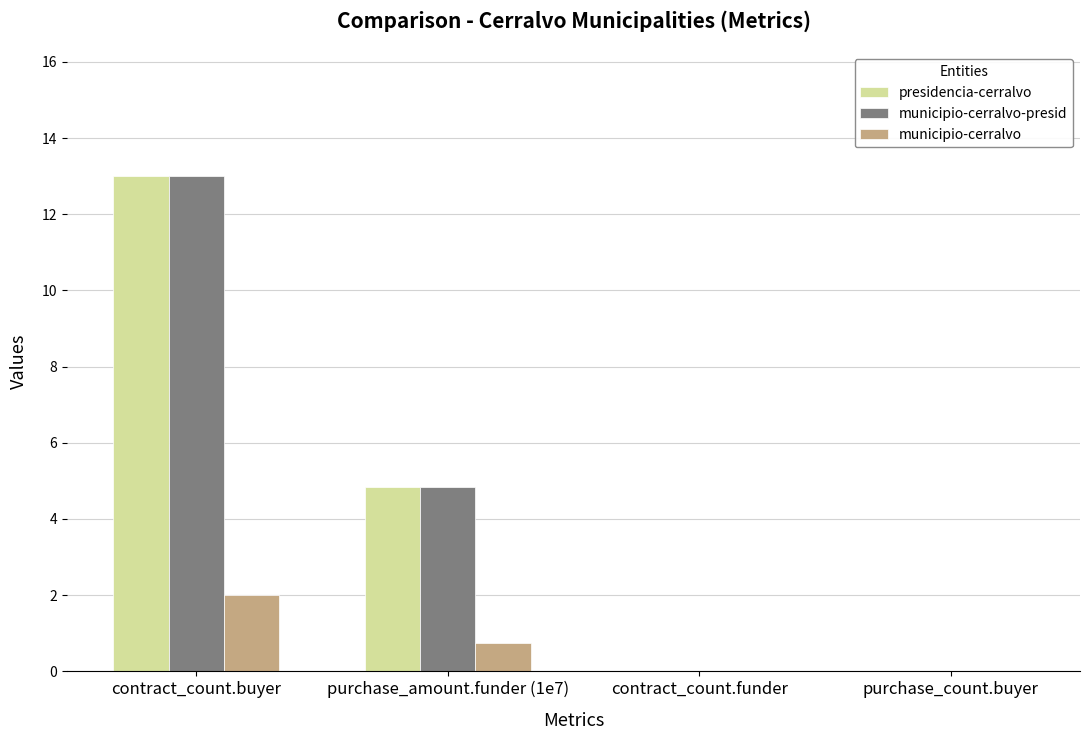

What is the spread (max minus min) of values at contract_count.buyer?

11.0